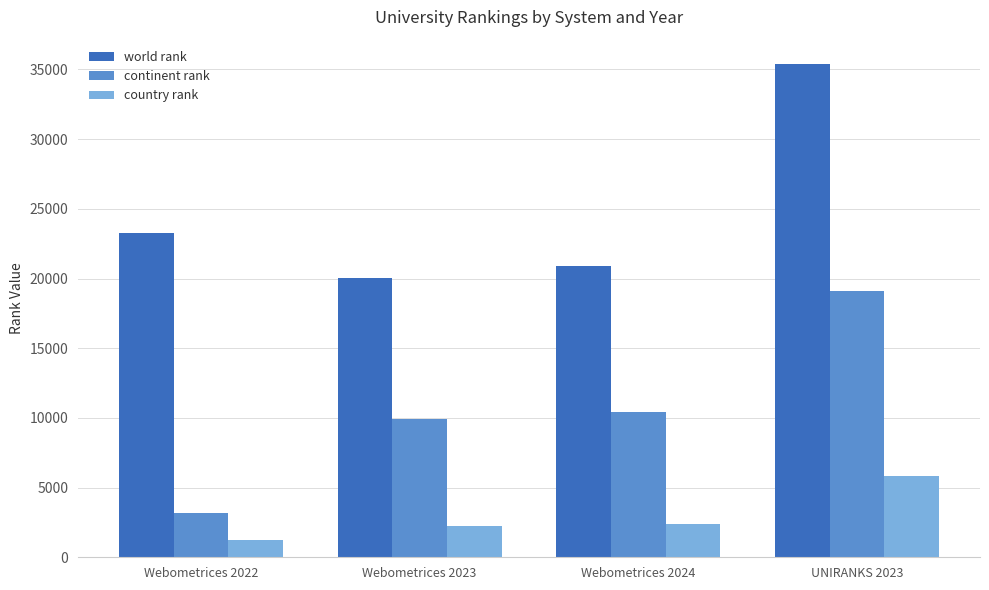

Rank the series at Webometrices 2022 from highest to lowest value.

world rank, continent rank, country rank